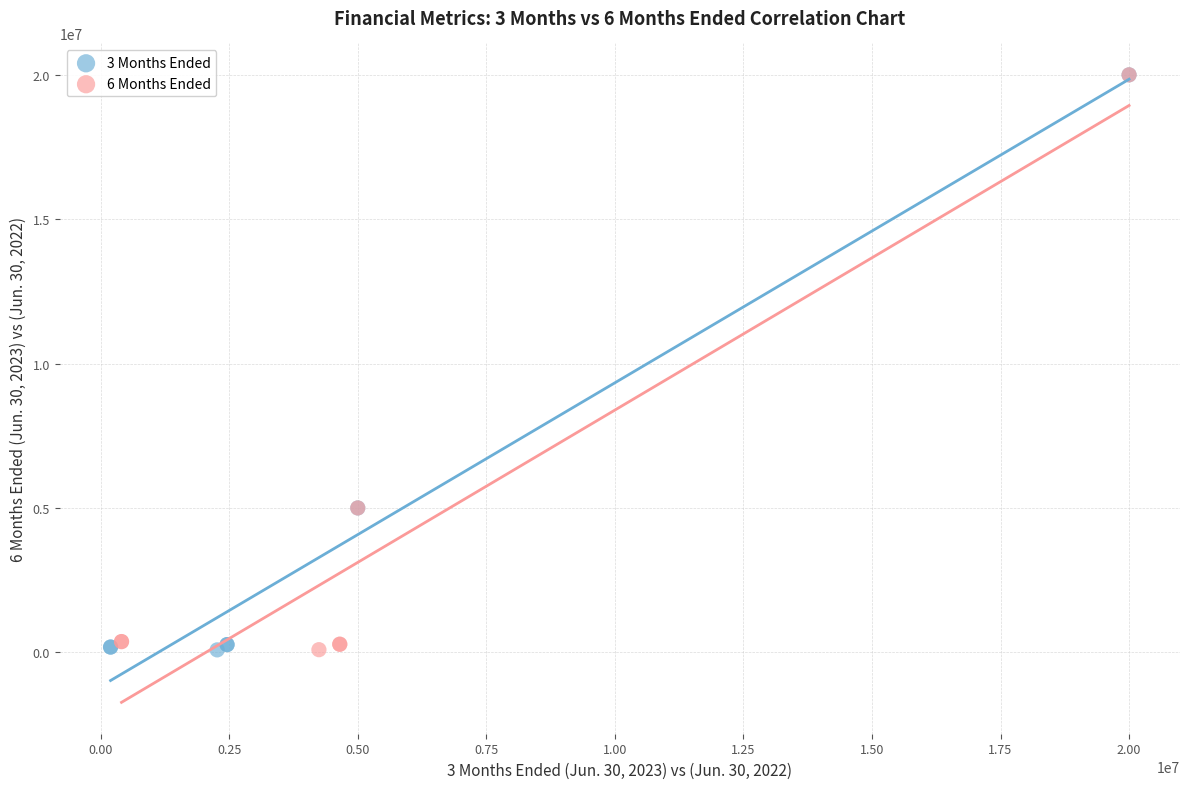

What are all the series names shown in the legend?

3 Months Ended, 6 Months Ended